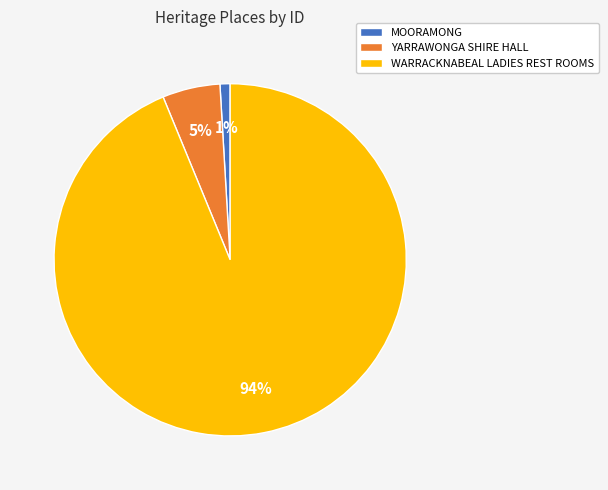

Approximately how many times larger is the value at MOORAMONG compared to YARRAWONGA SHIRE HALL?

0.2